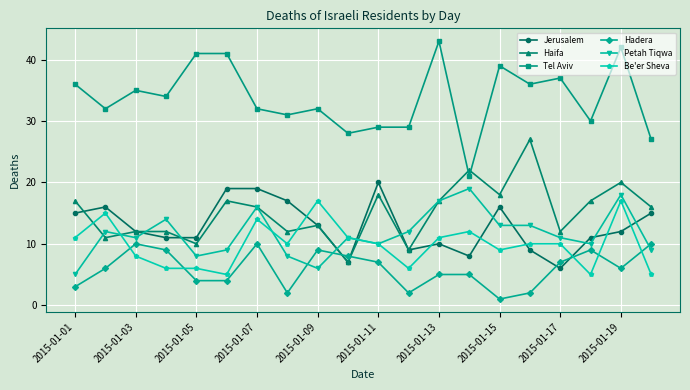

Rank the series by their maximum value, from lowest to highest.

Hadera, Be'er Sheva, Petah Tiqwa, Jerusalem, Haifa, Tel Aviv